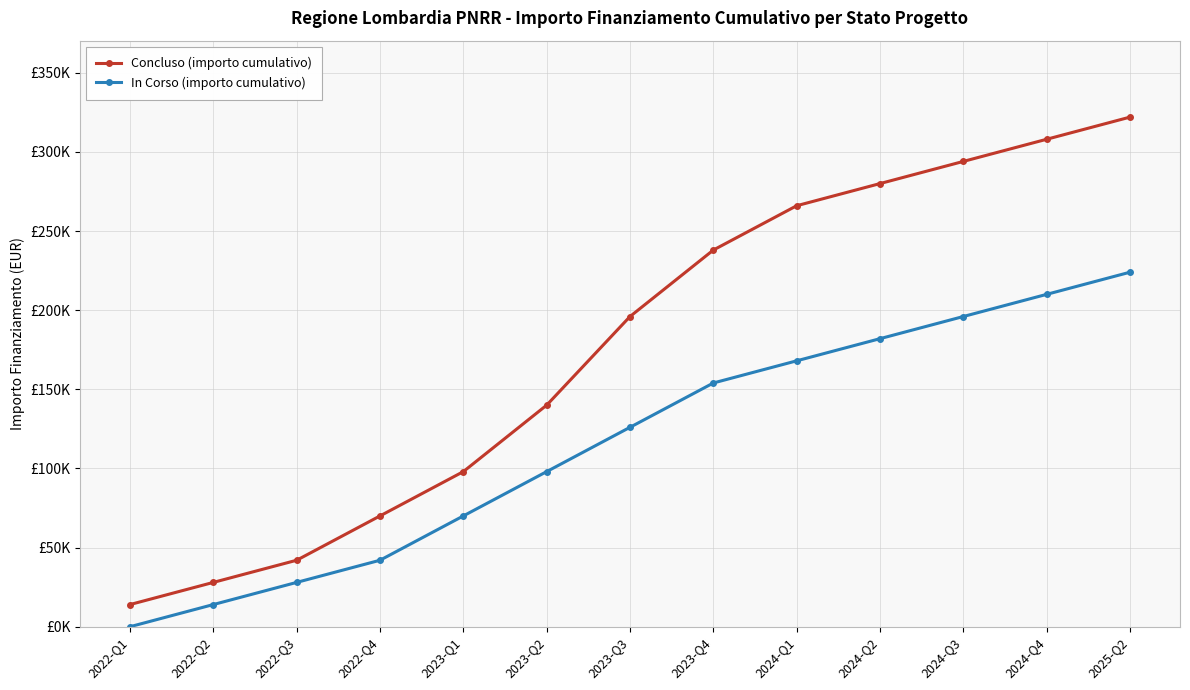

At which category is the sum across all series the highest?

2025-Q2